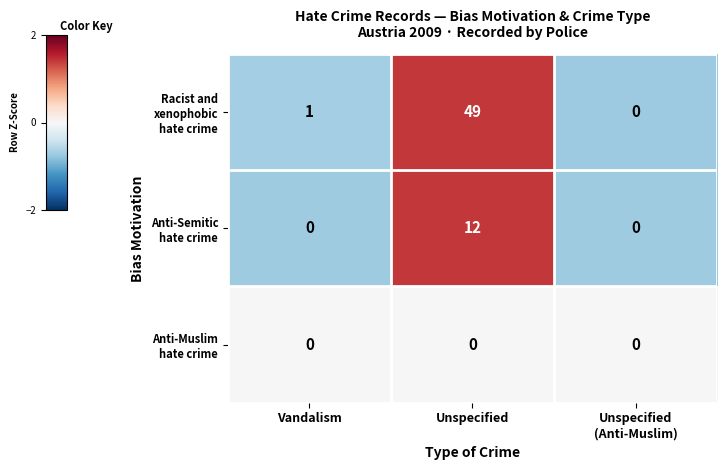

What is the total value across all series at Unspecified?

61